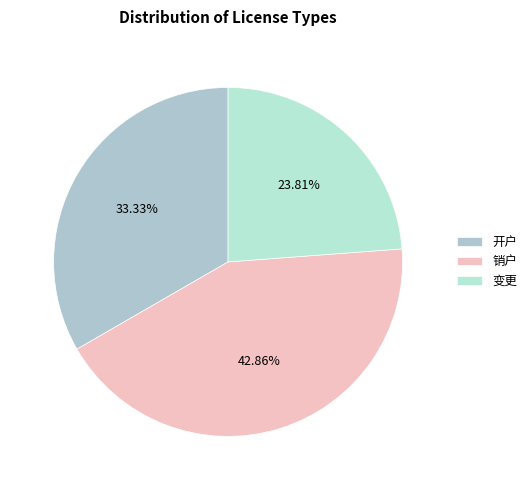

How many slices are in this pie chart?

3